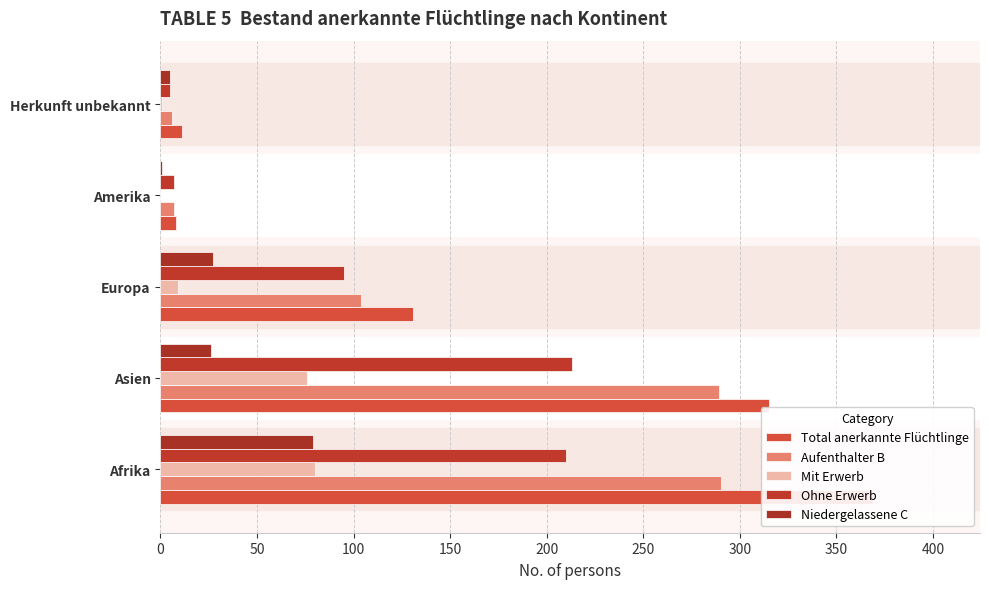

What is the value of the Aufenthalter B bar at the 4th from the left?

7